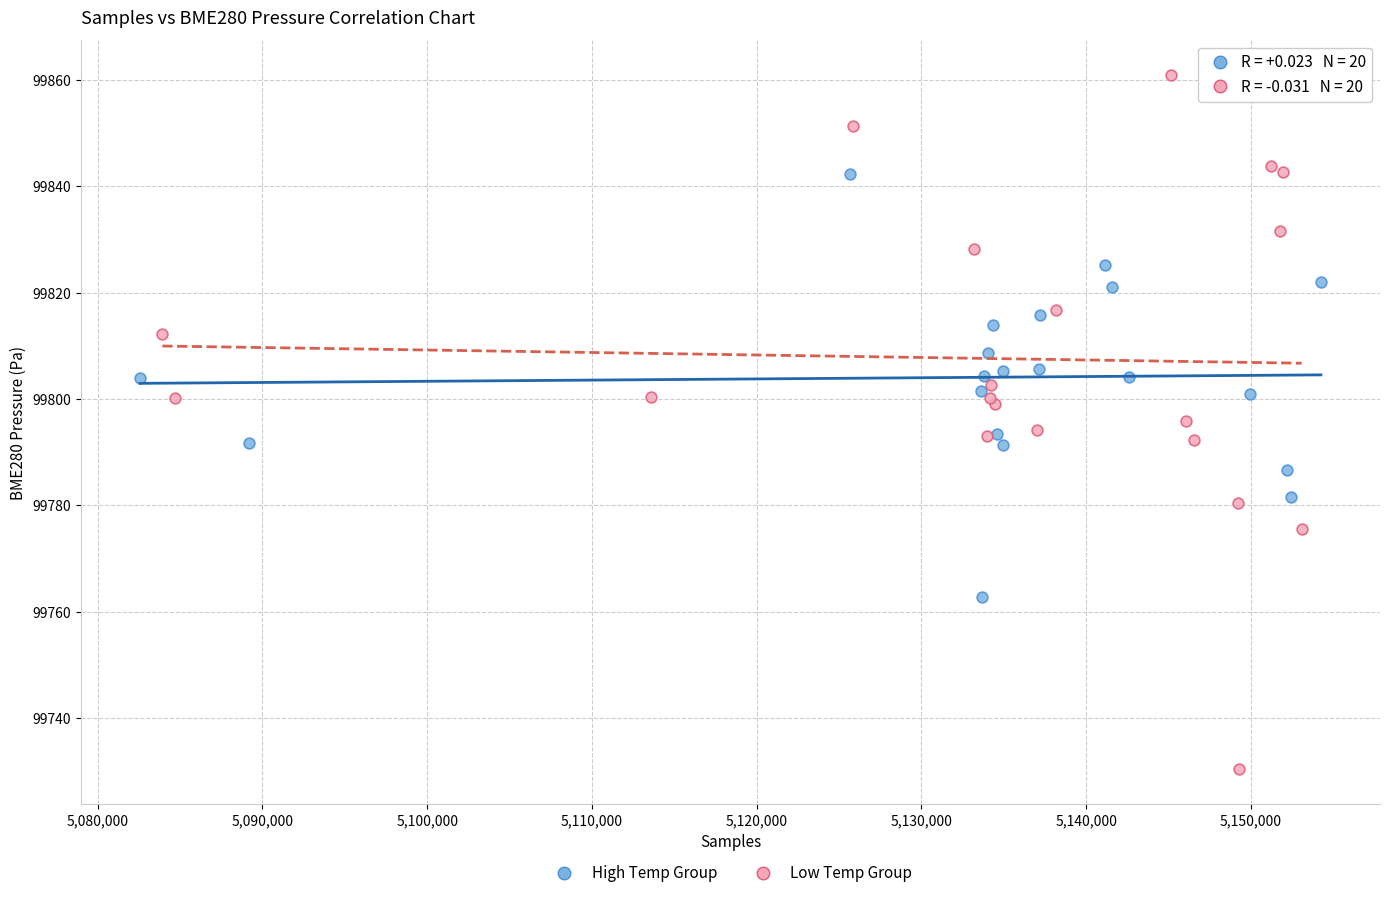

Which series contains the highest Y value?

Low Temp Group